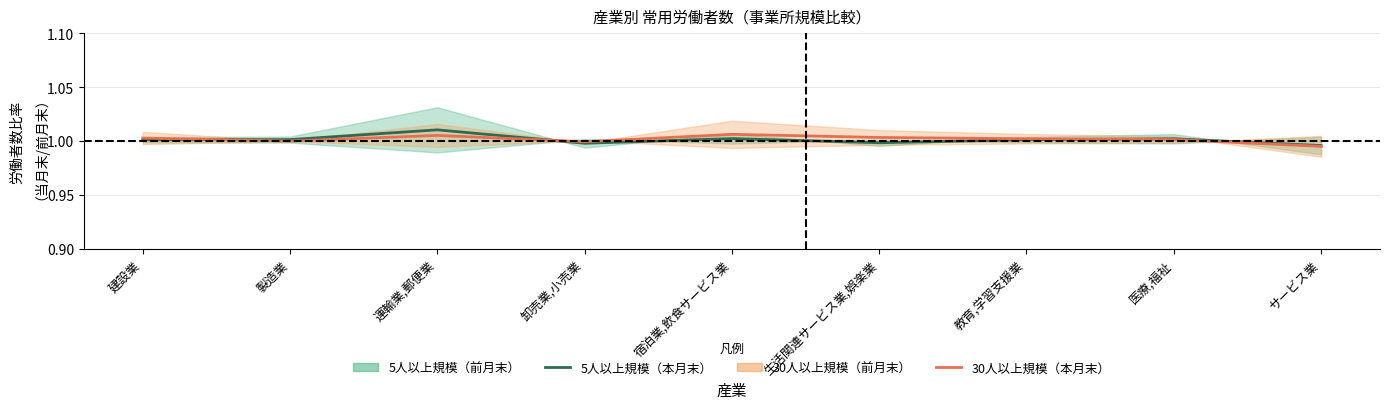

How many values in the 30人以上規模（本月末） series are below 1?

2